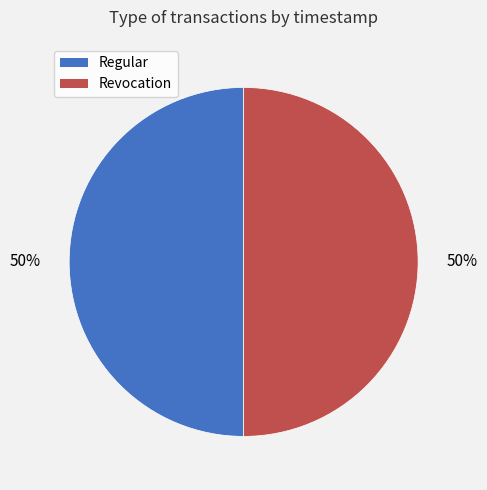

How many segments does this pie chart have?

2